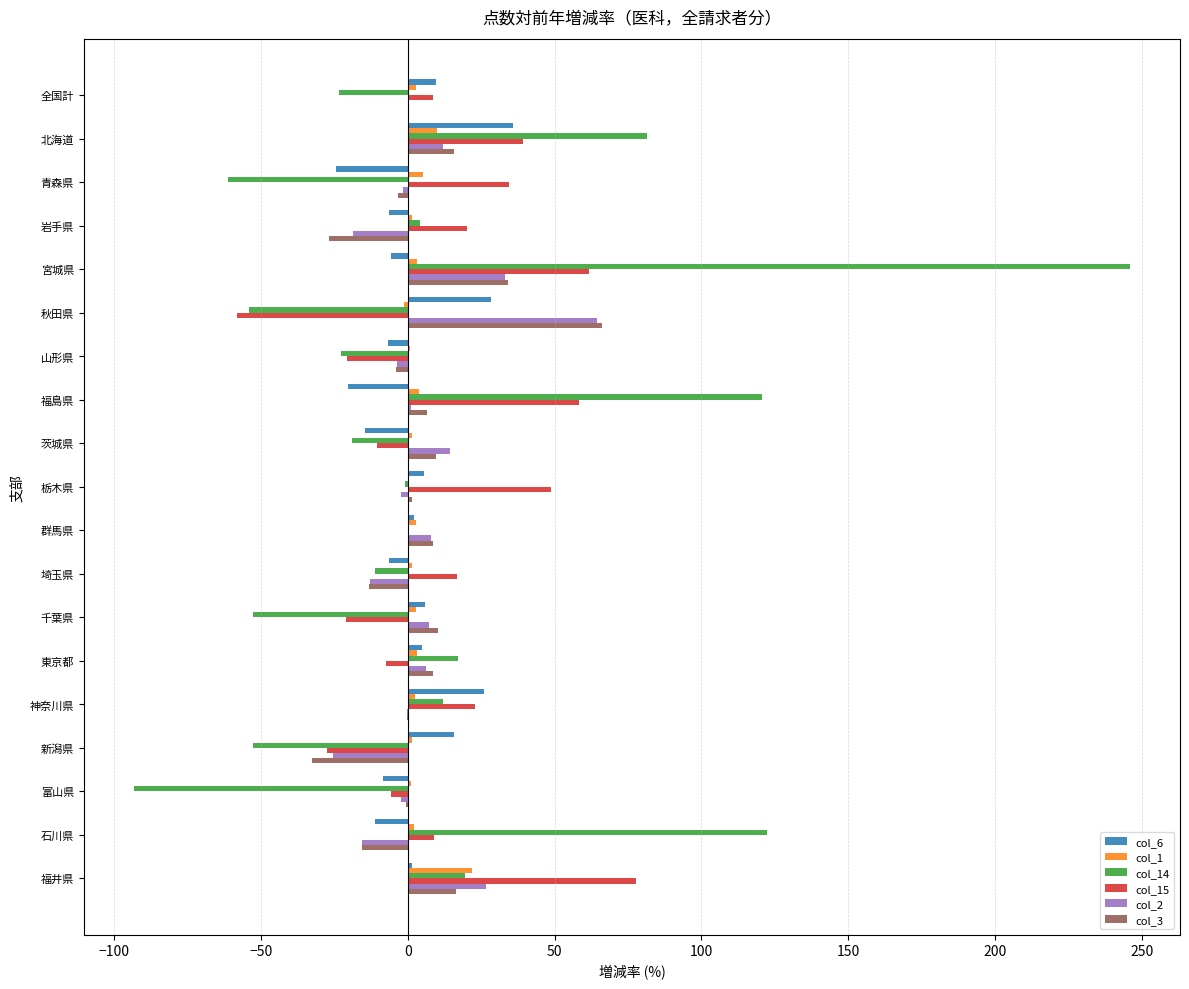

At which category is the sum across all series the highest?

宮城県